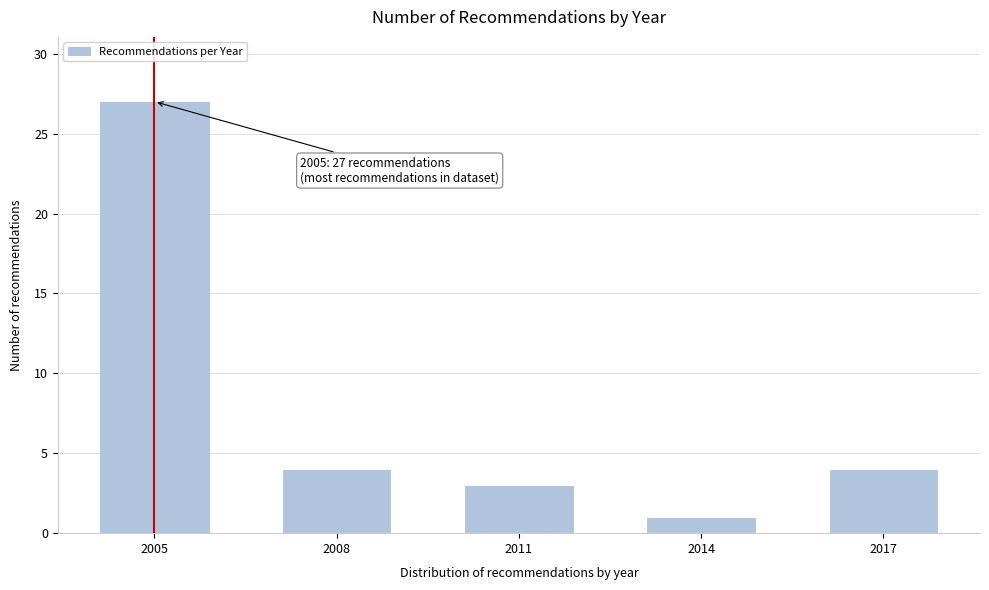

Reading left to right, transcribe all the data shown in this chart.

2005=27	2008=4	2011=3	2014=1	2017=4